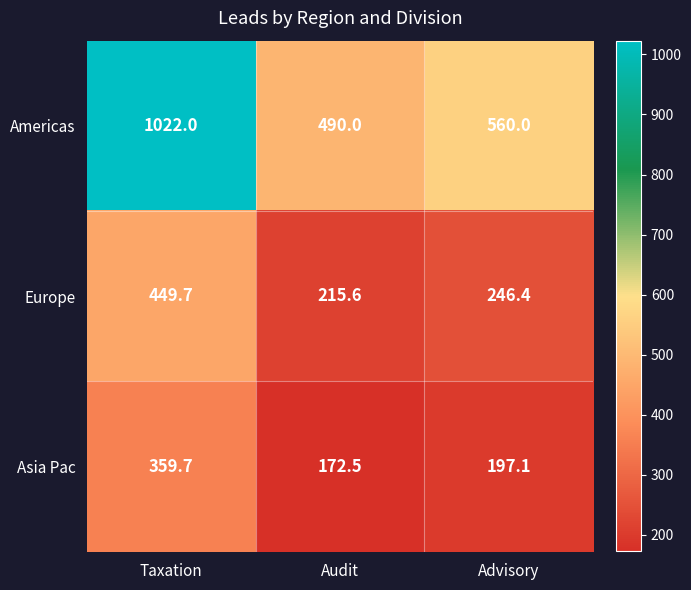

How many data points in Asia Pac are above 197?

2